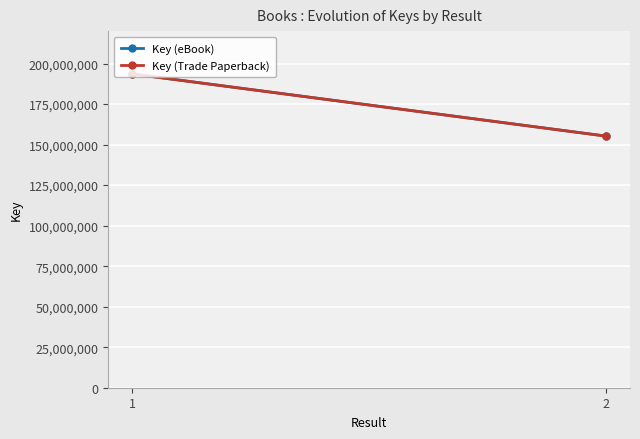

True or false: Key (eBook) has a value of 193581459 at 1.

True